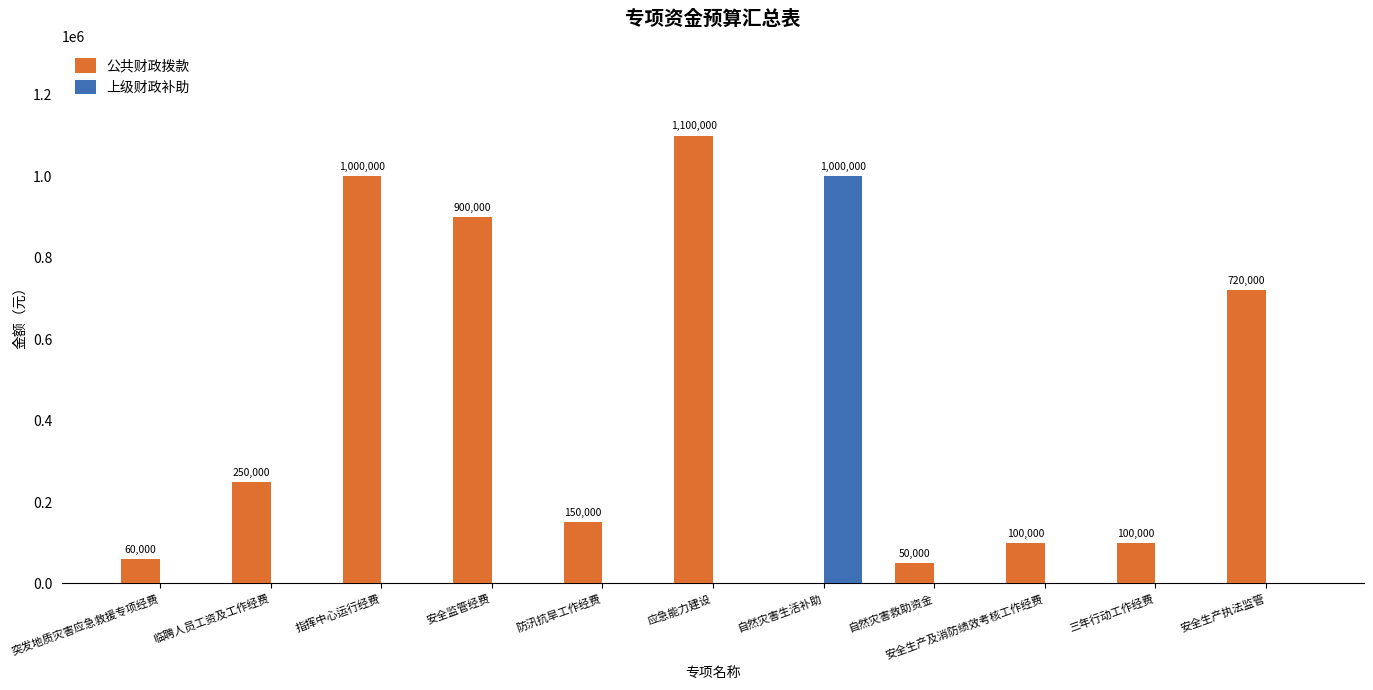

At which category does the chart reach its peak across all series?

应急能力建设